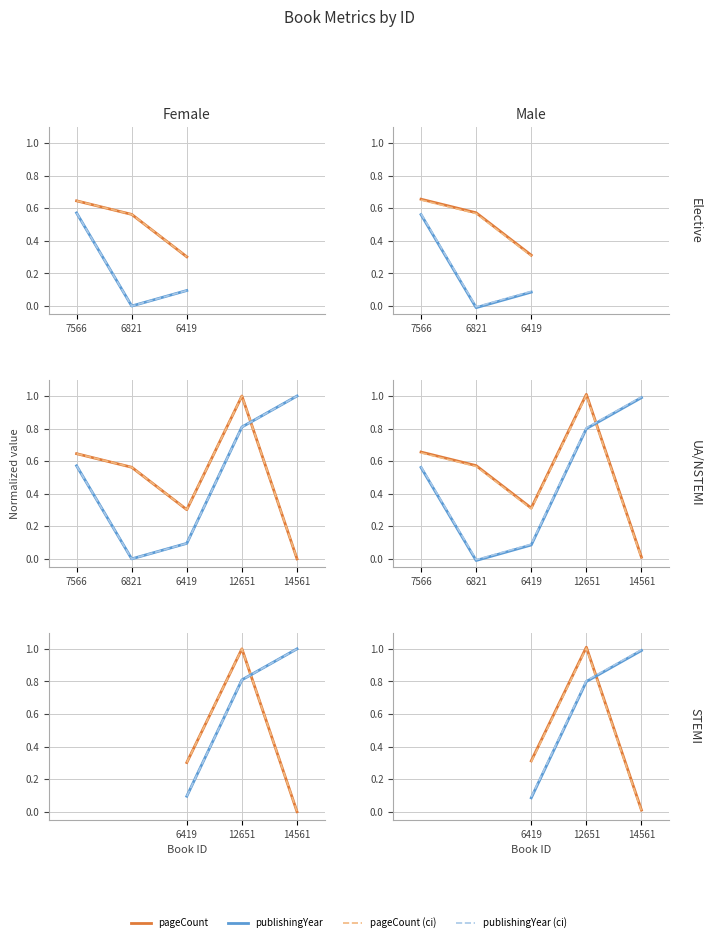

How many lines are shown in the chart?

4